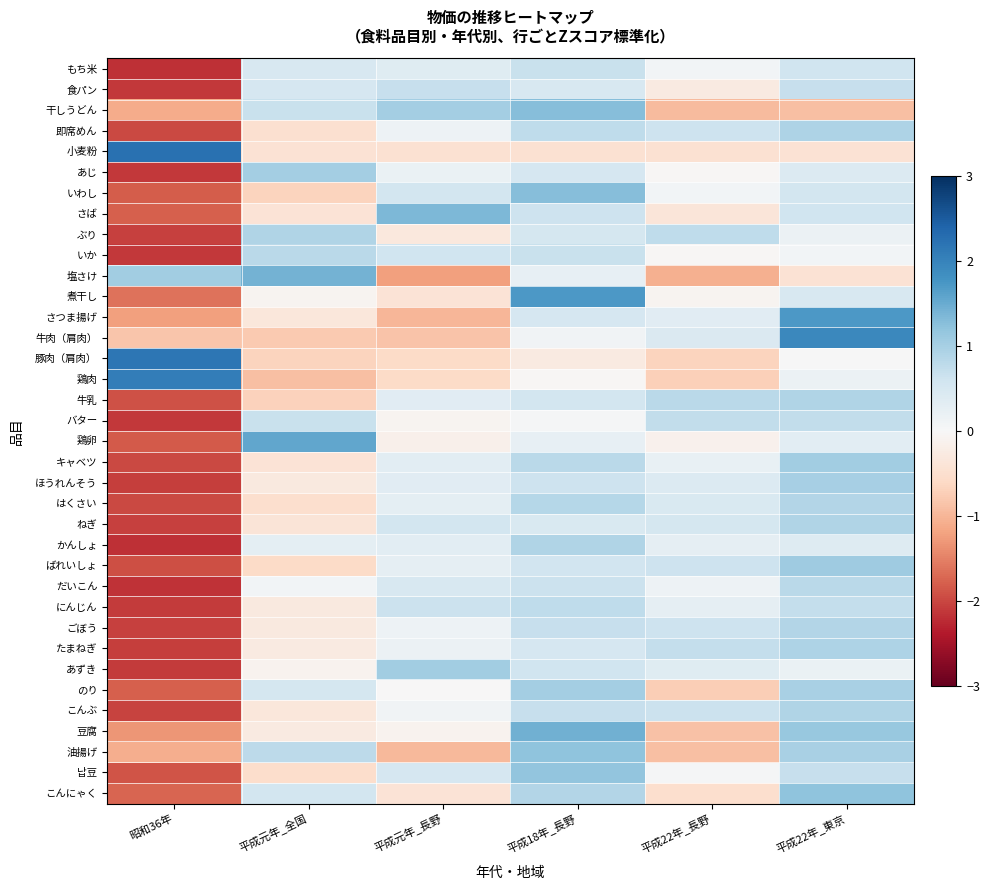

What is the smallest value displayed?

-2.2